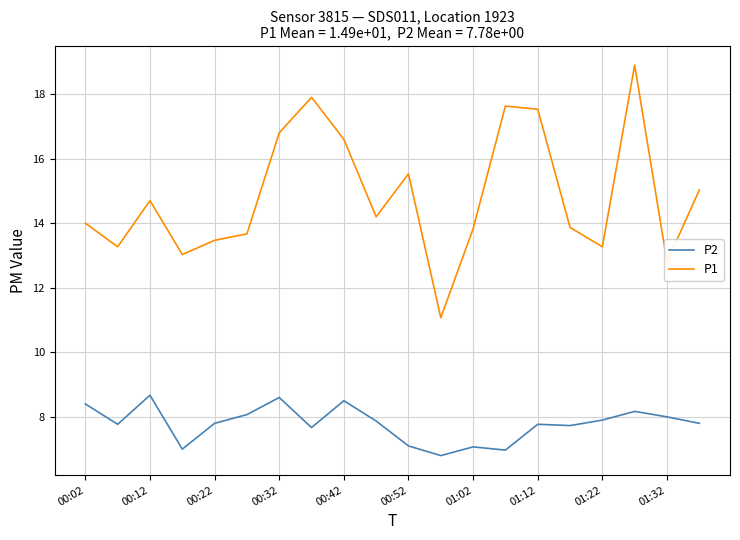

What is the average value of the P2 series?

7.8